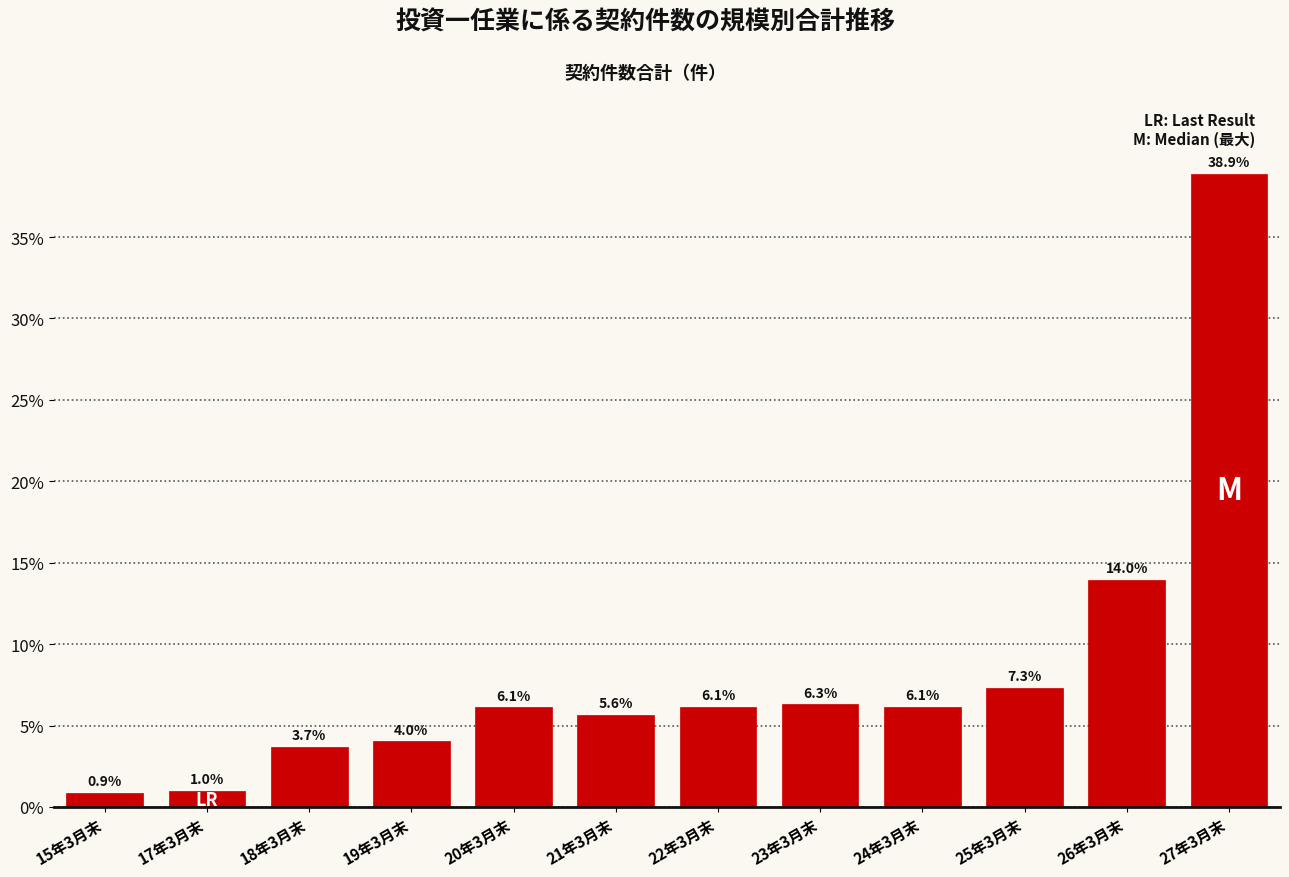

Reading left to right, list all the values displayed in this chart.

15年3月末=0.9	17年3月末=1.0	18年3月末=3.7	19年3月末=4.0	20年3月末=6.1	21年3月末=5.6	22年3月末=6.1	23年3月末=6.3	24年3月末=6.1	25年3月末=7.3	26年3月末=14.0	27年3月末=38.9